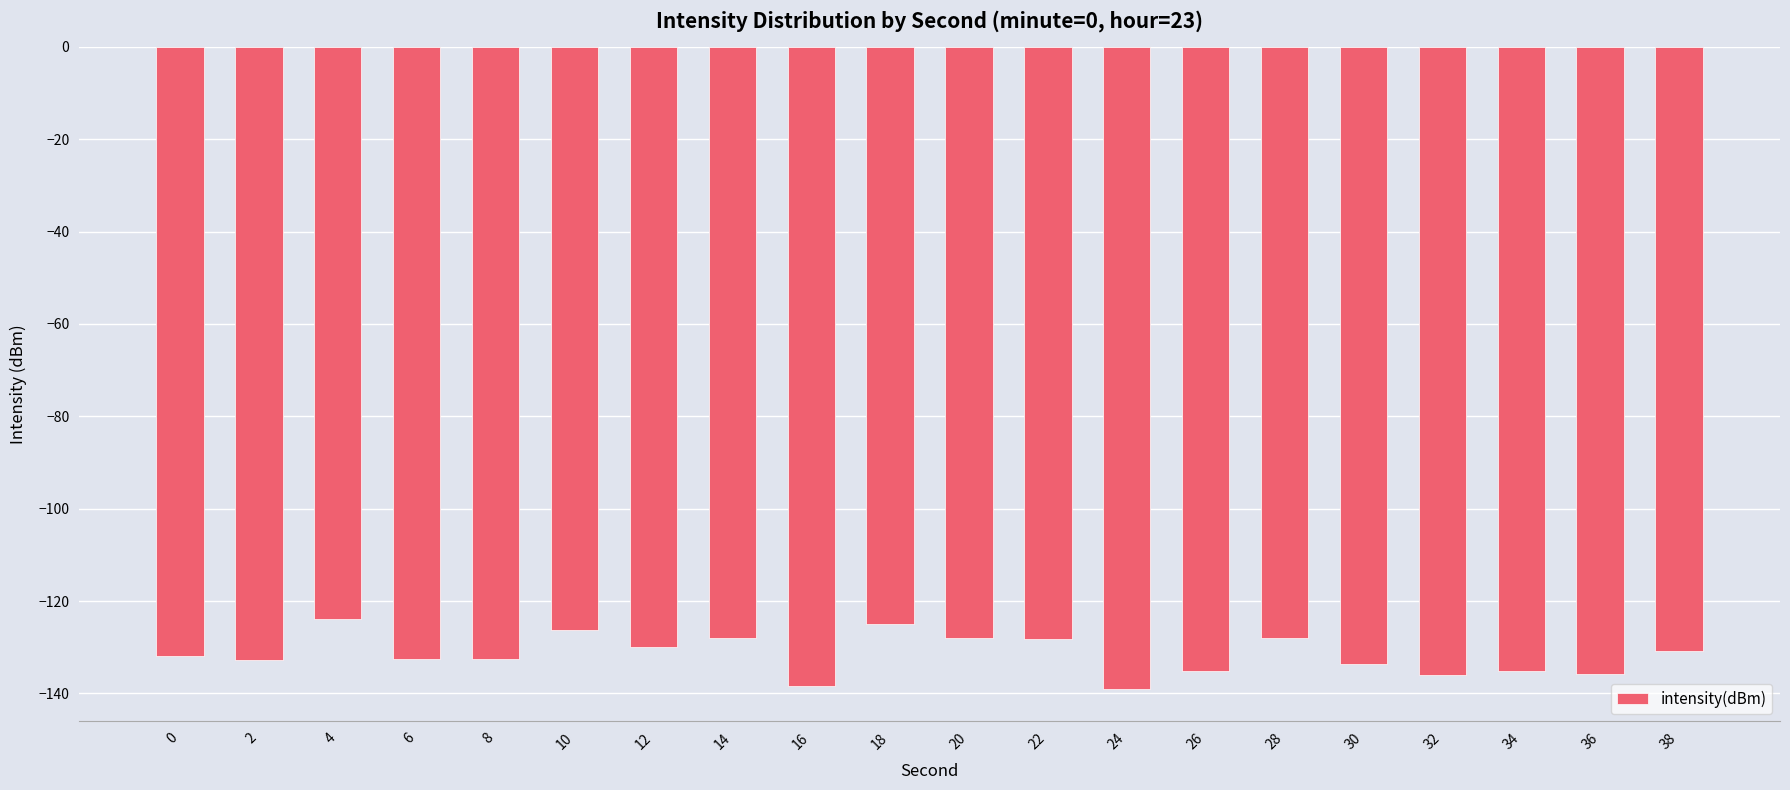

What is the average value?

-131.6